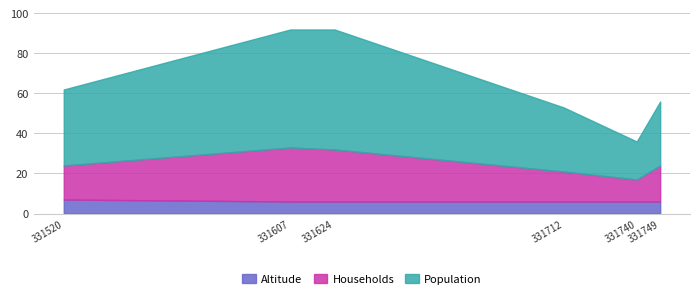

What are all the series names shown in the legend?

Altitude, Households, Population